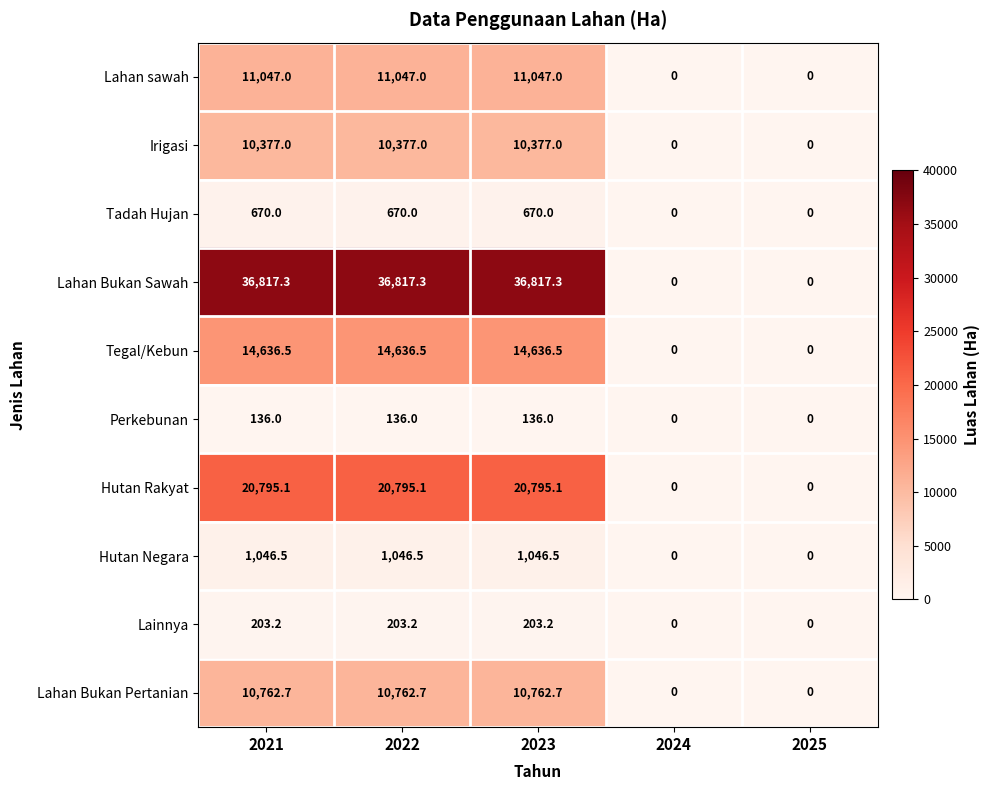

What is the difference between the maximum and minimum values in the Lahan Bukan Pertanian series?

10762.7